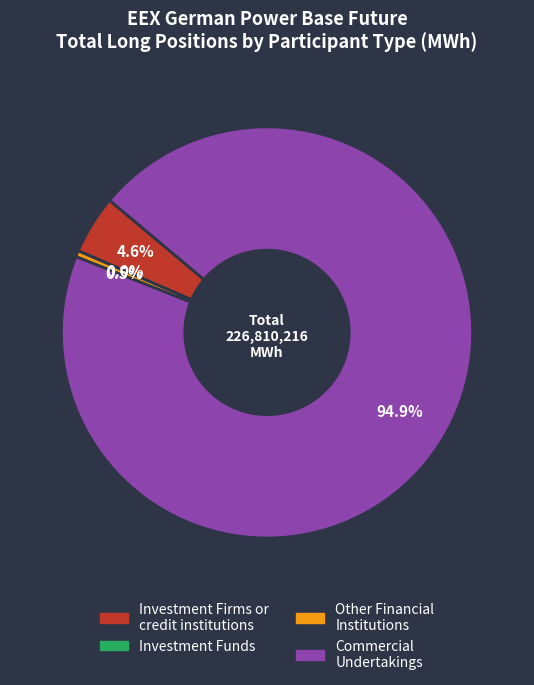

Is there a majority slice in this chart?

Yes